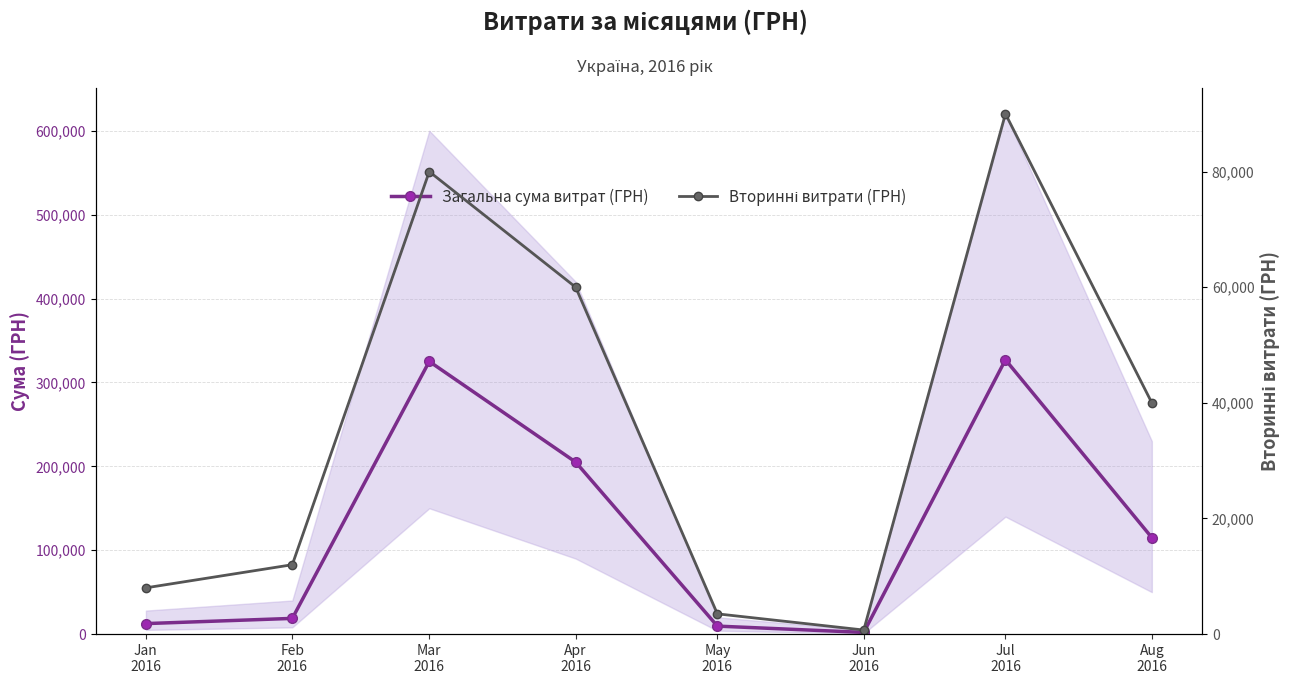

How many lines are shown in the chart?

2